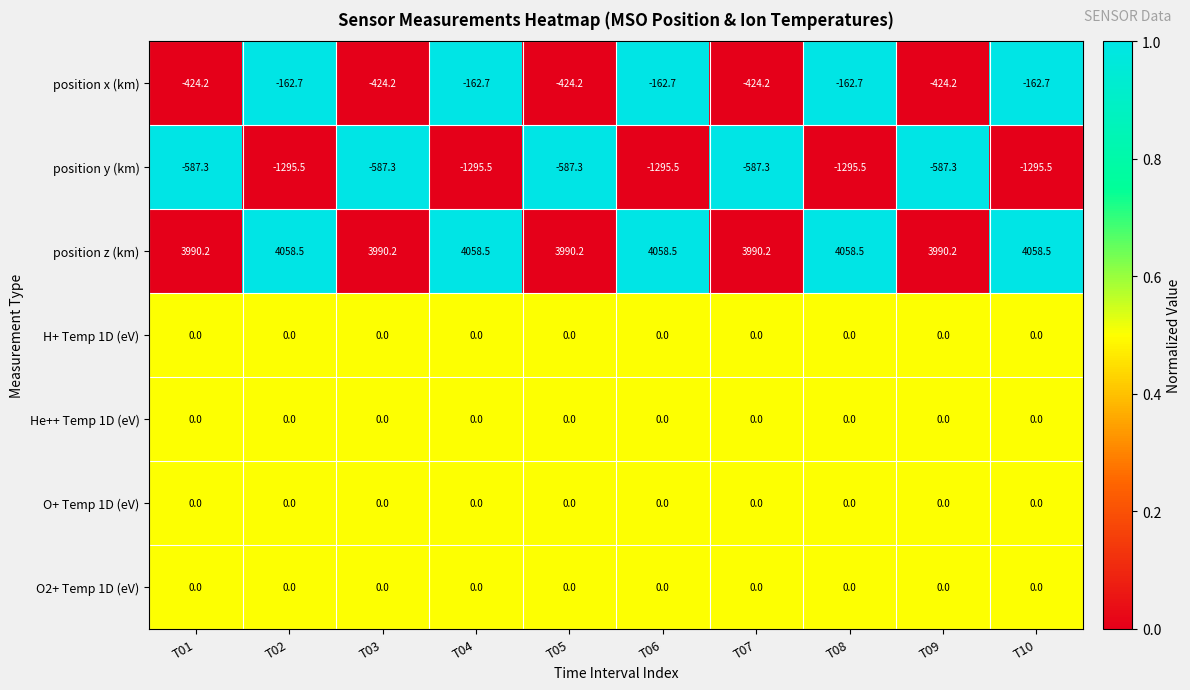

The value of O+ Temp 1D (eV) at T08 is 0.0. True or false?

True